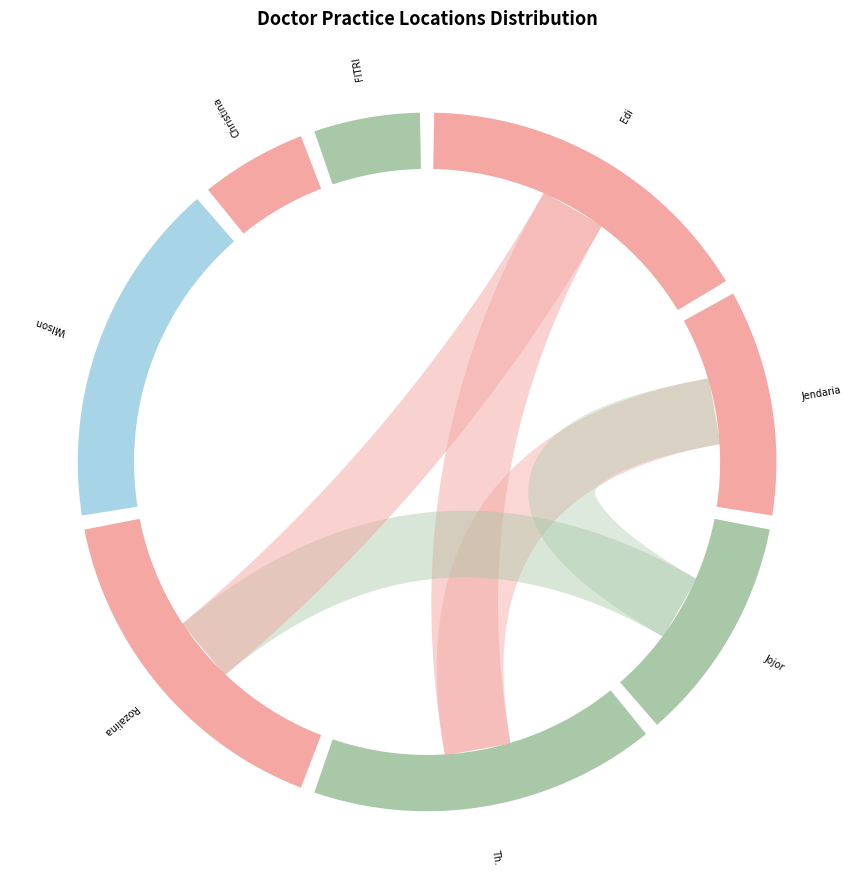

To the nearest percent, what is the difference between the largest and smallest slice percentages?

11%